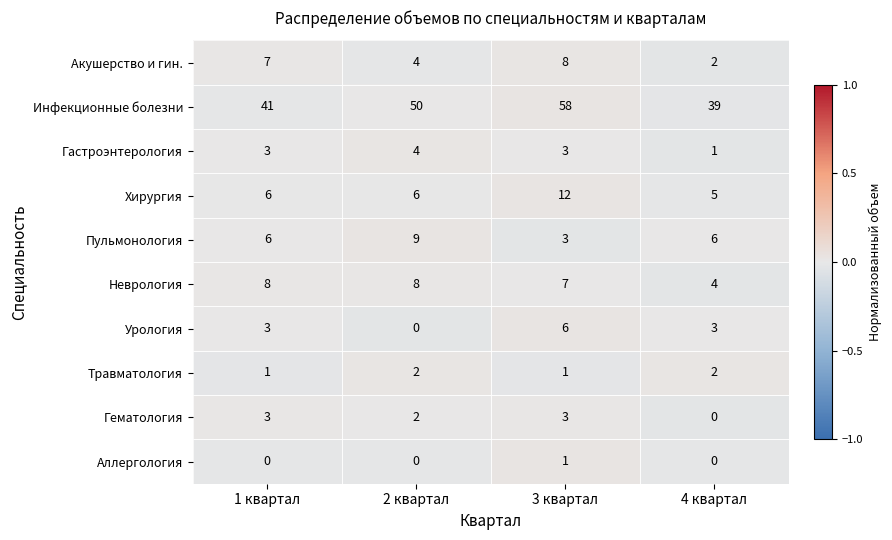

How many values in the Травматология series are below 2?

2